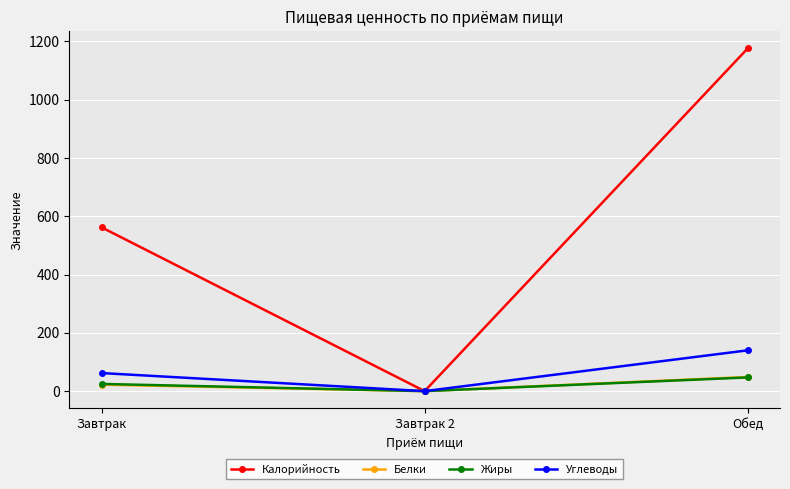

What is the spread (max minus min) of values at Обед?

1129.0